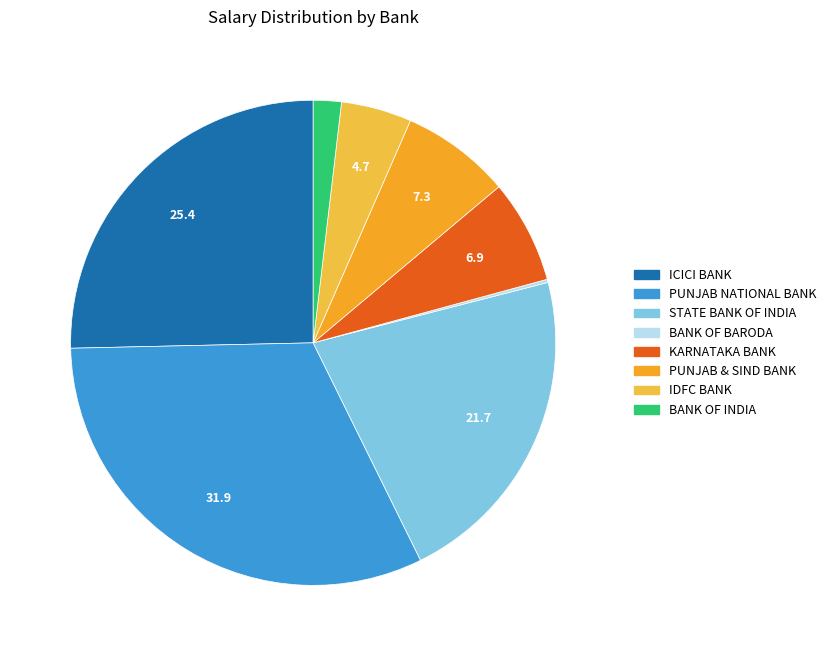

The ICICI BANK slice represents 25% of the pie. True or false?

True